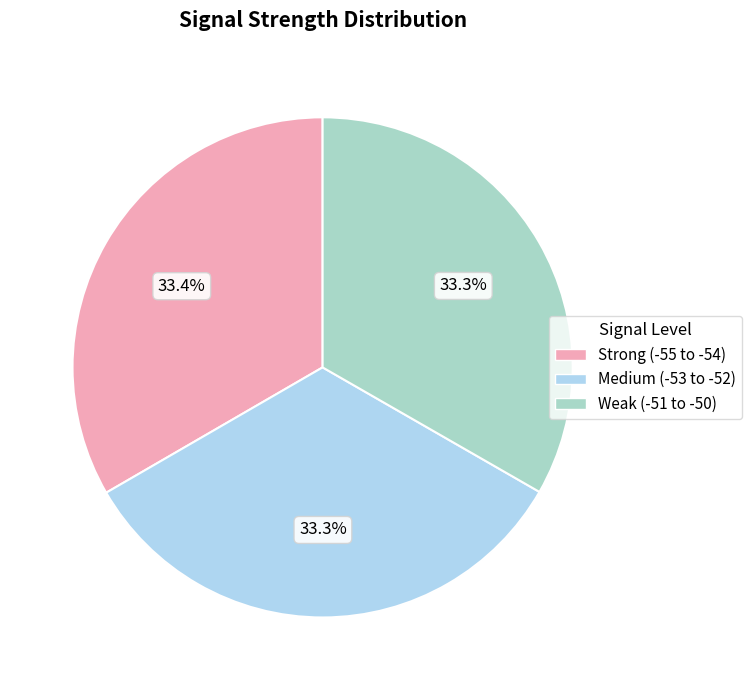

Is there any slice that represents more than half of the pie?

No